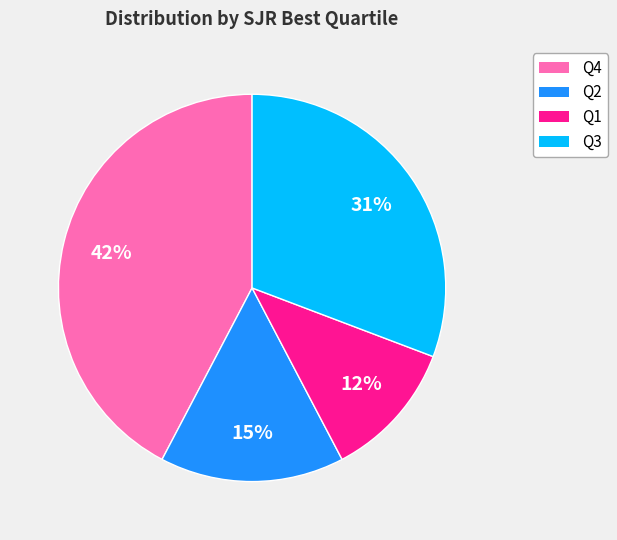

True or false: Q2 accounts for 2% of the total.

False